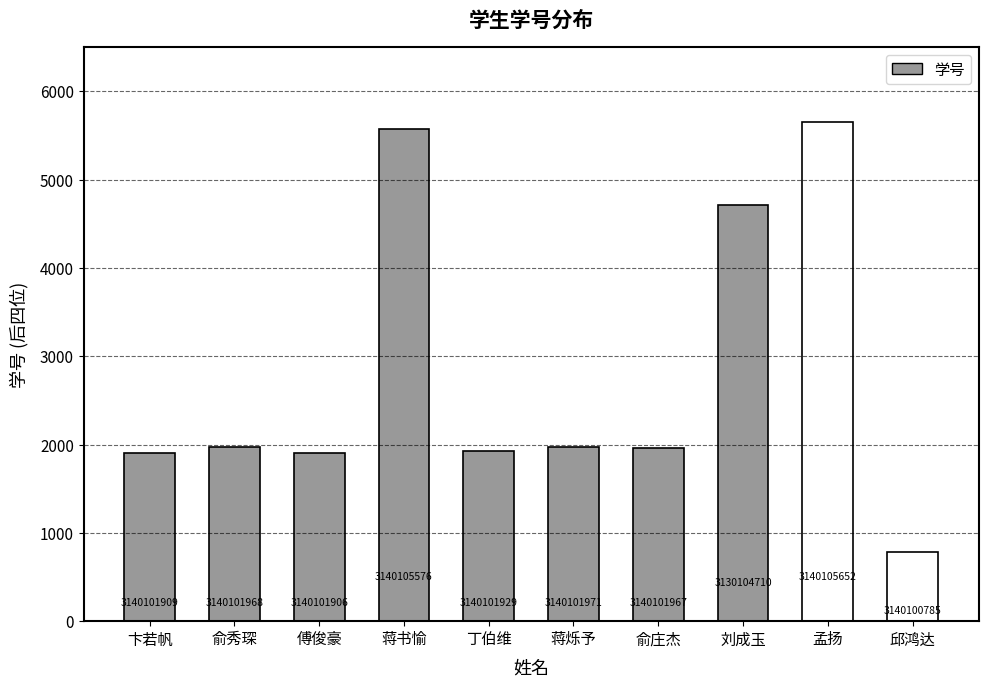

List the labels in order of value, largest first.

孟扬, 蒋书愉, 刘成玉, 蒋烁予, 俞秀琛, 俞庄杰, 丁伯维, 卞若帆, 傅俊豪, 邱鸿达